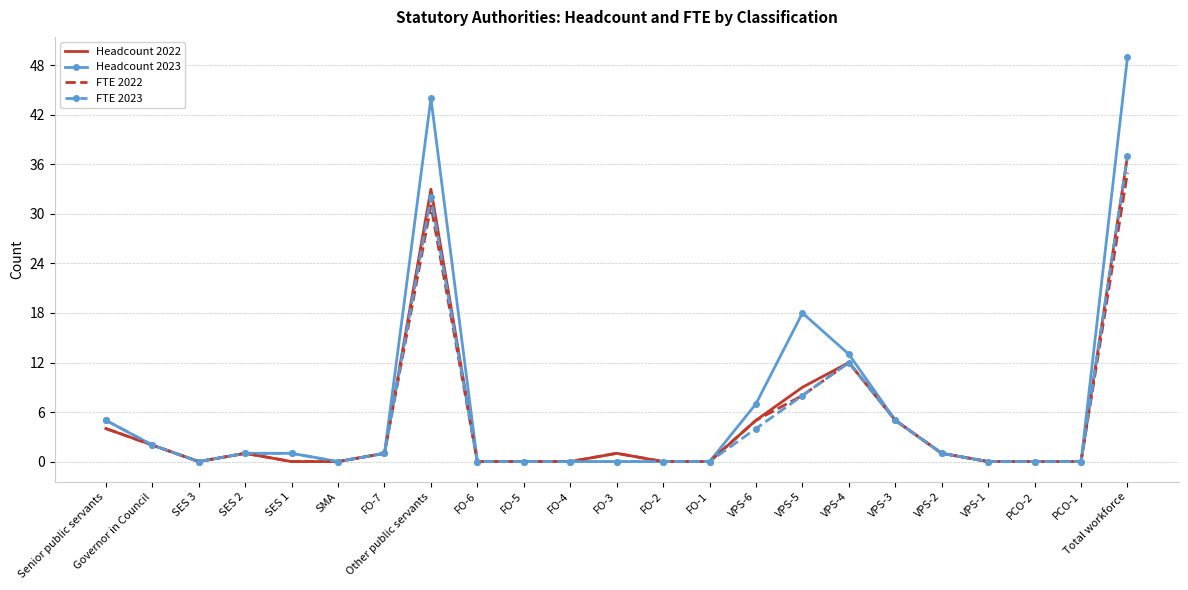

What is the highest value of the FTE 2022 series?

35